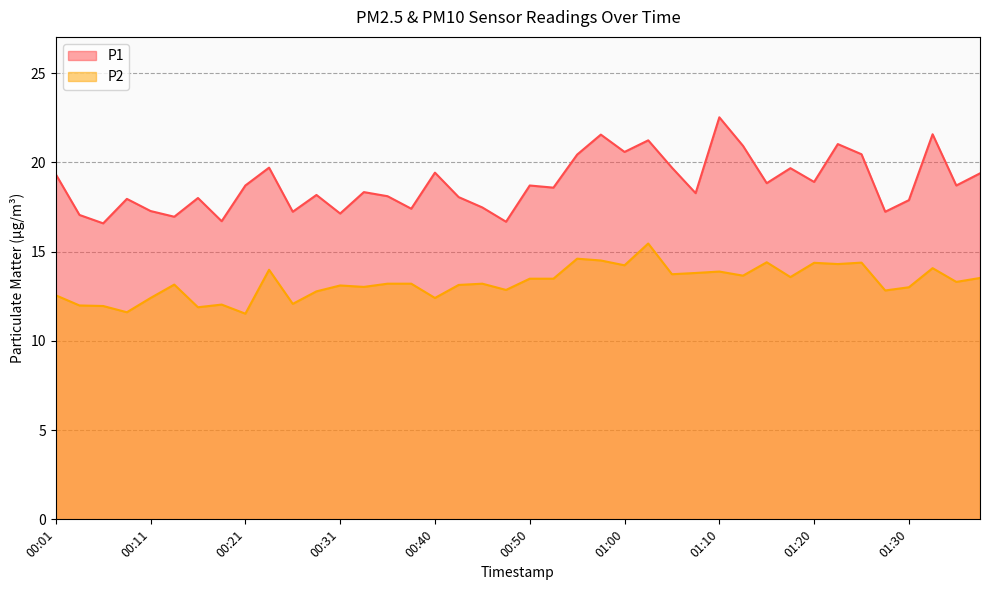

How many distinct data groups are displayed?

2